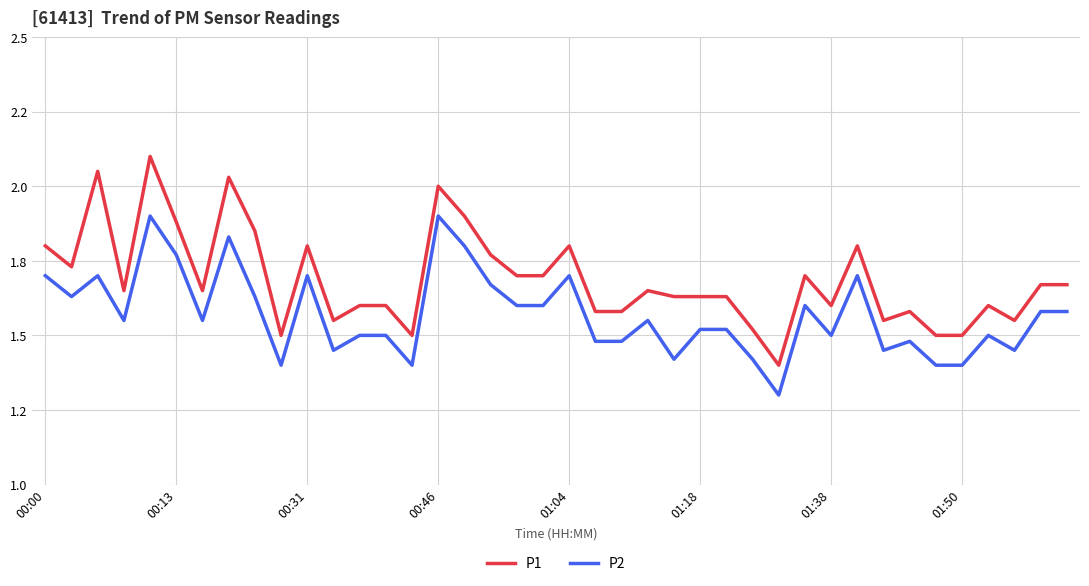

What is the average value of the P2 series?

1.6